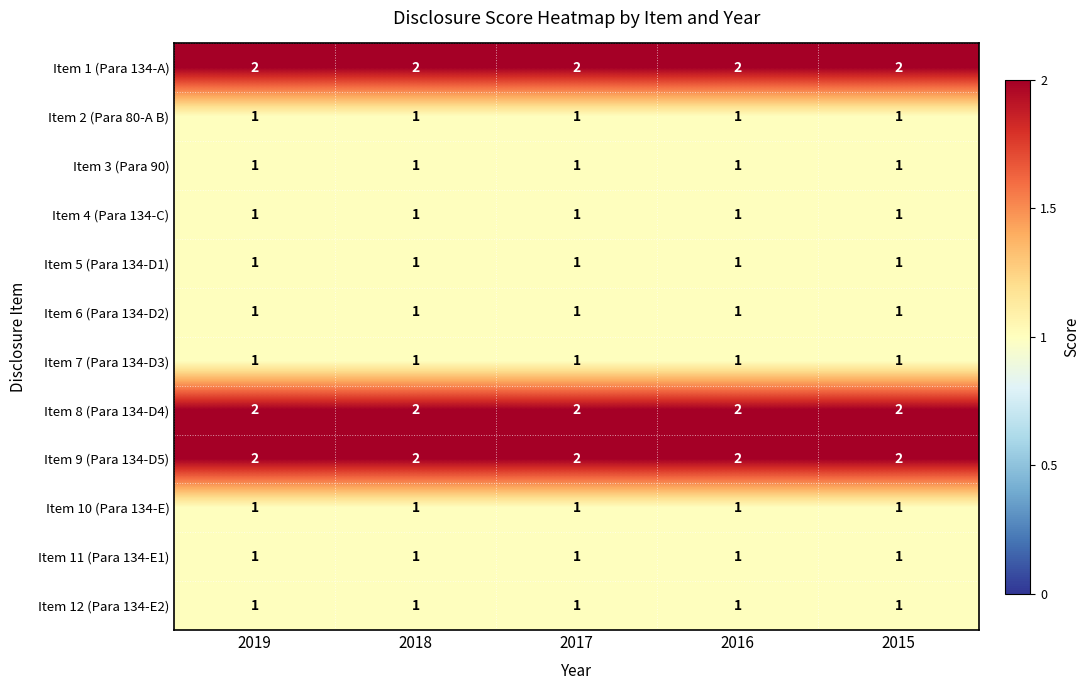

At how many categories does at least one series exceed 1?

5